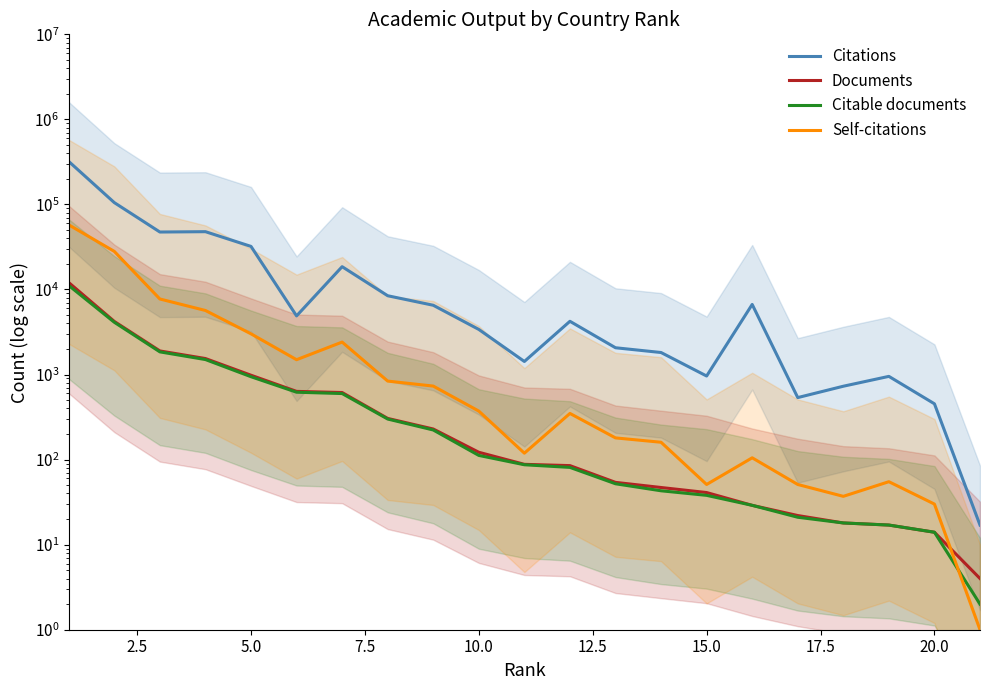

Which series has the largest total across all categories?

Citations